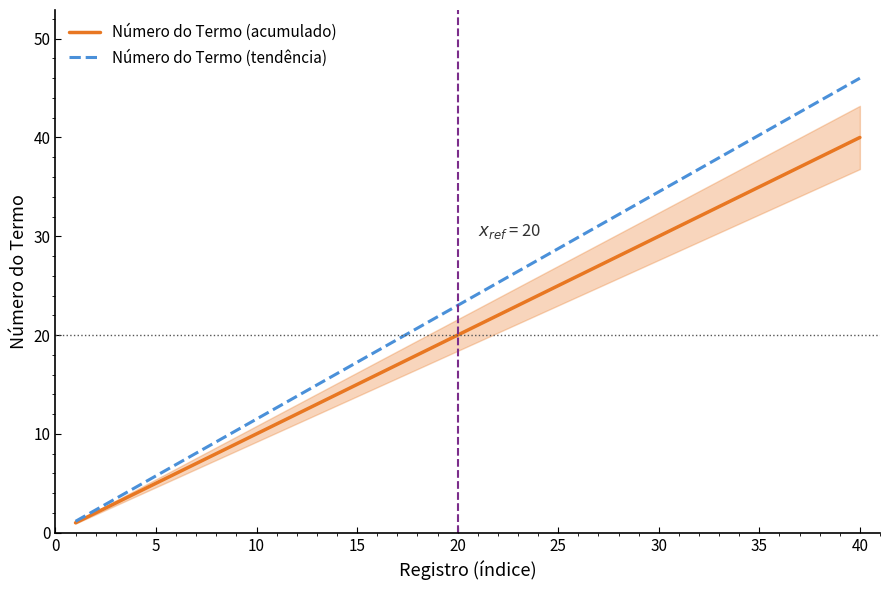

Which series has the largest range (max minus min)?

Número do Termo (tendência)